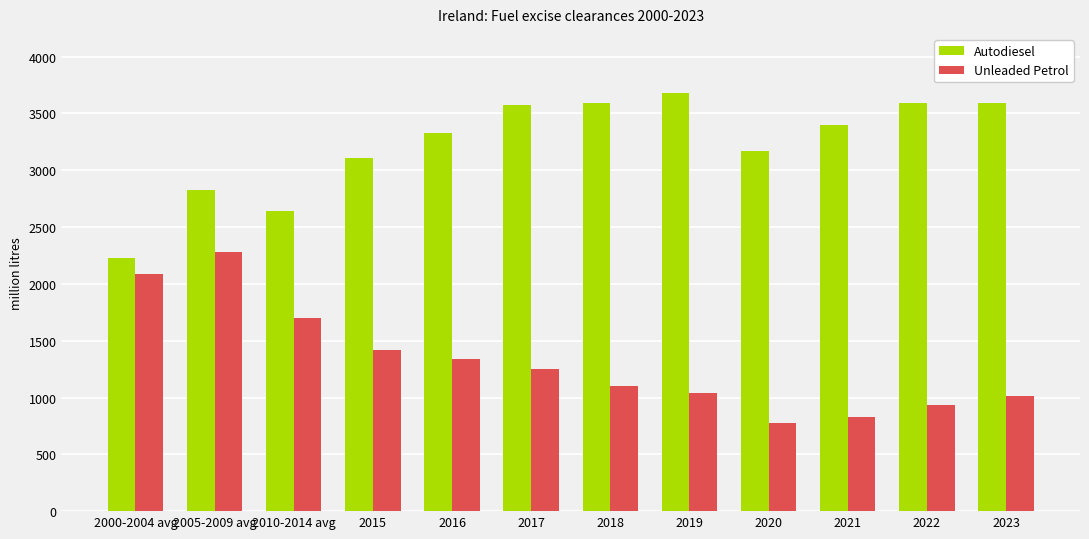

Does the chart contain stacked bars?

No